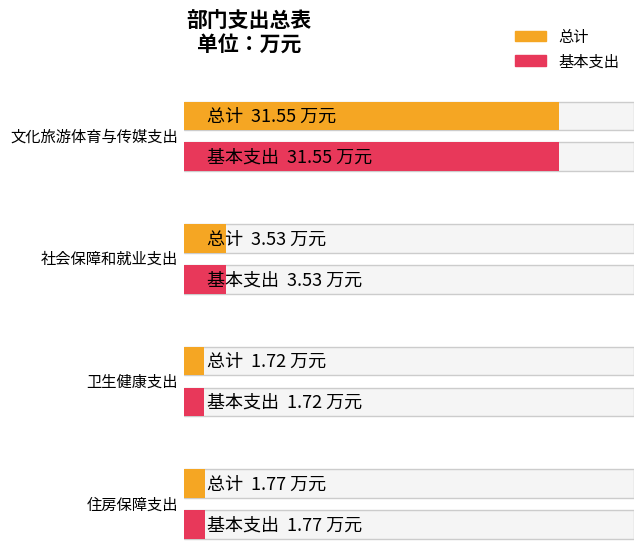

How many bars are there in total?

8